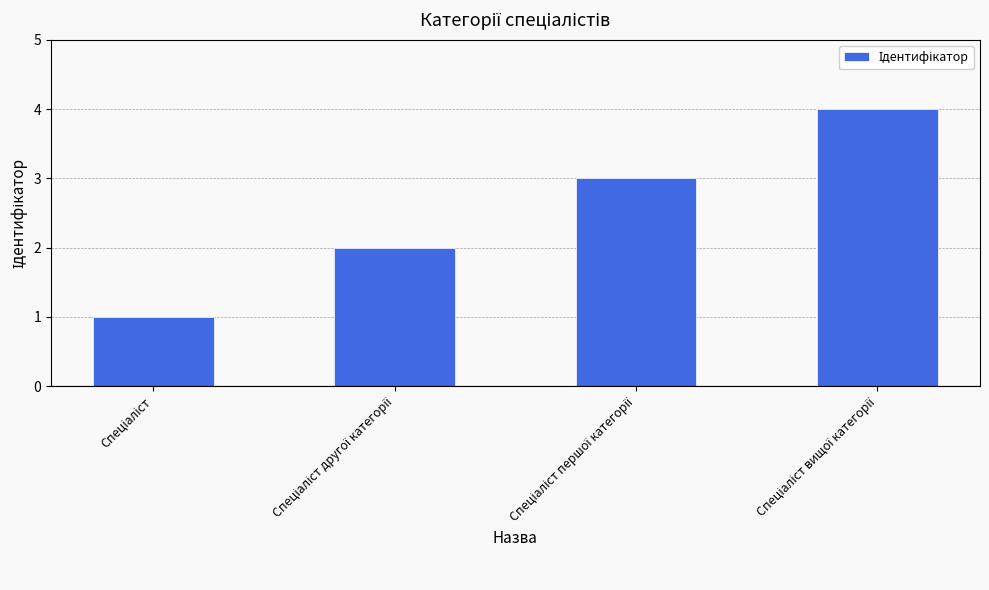

What is the sum of all values?

10